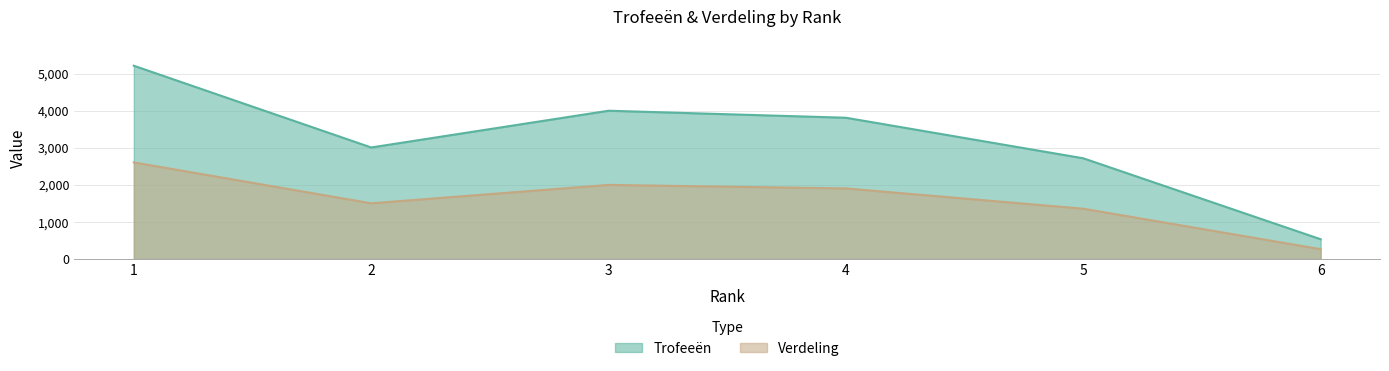

The value of Verdeling at 1 is 965. True or false?

False